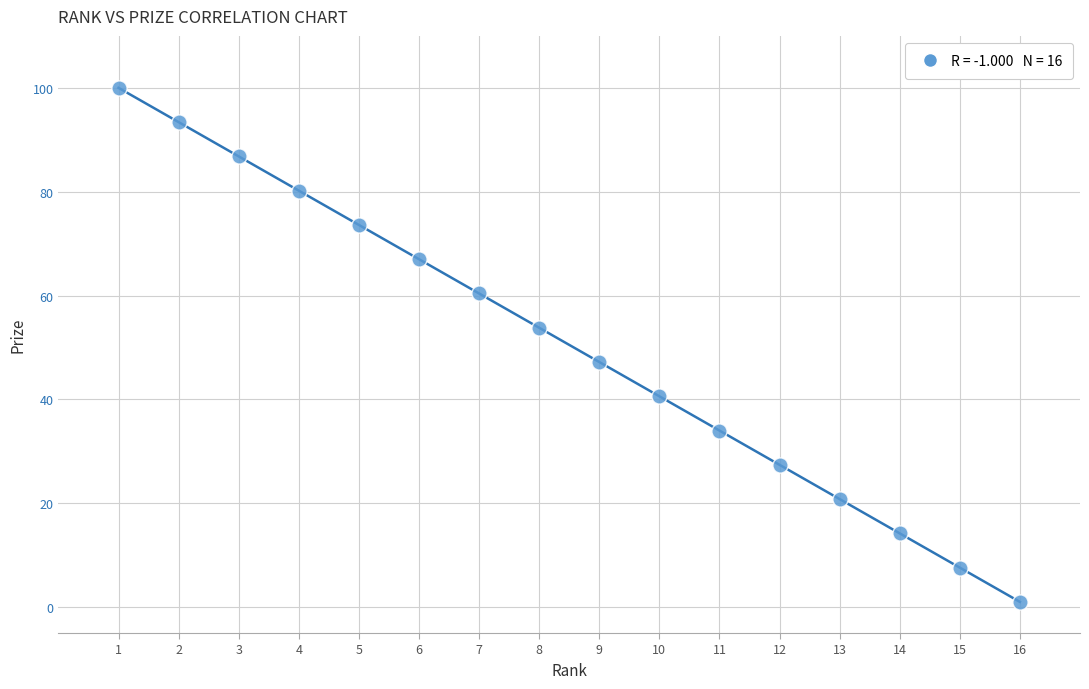

What is the range of X values (max minus min)?

15.0